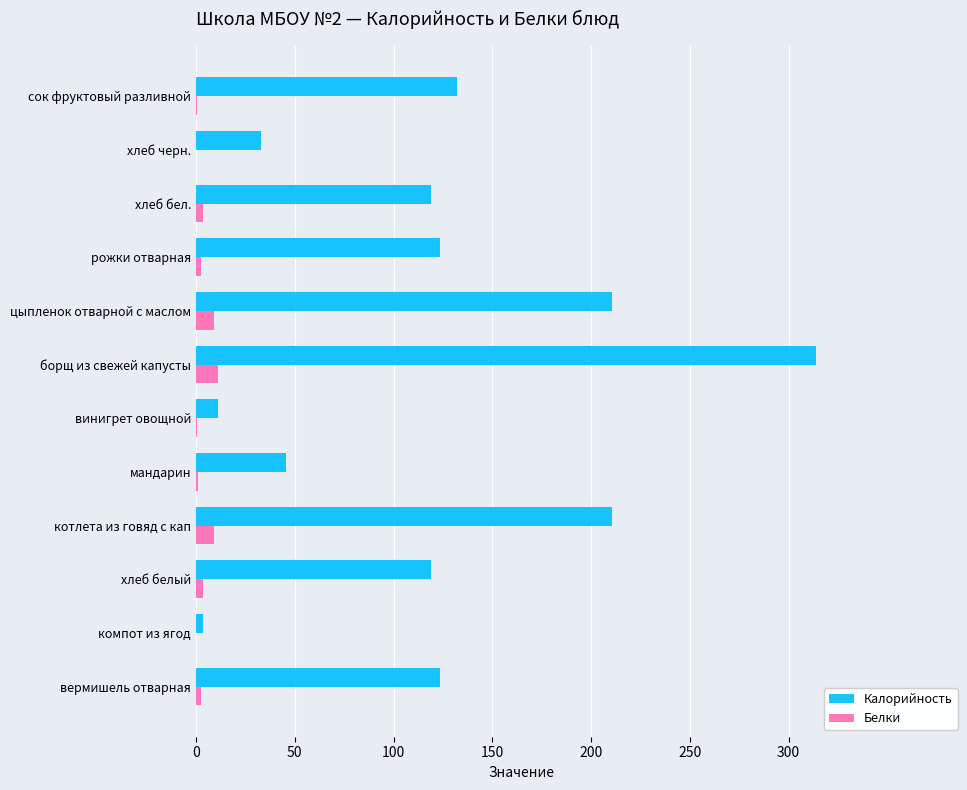

How many distinct data groups are displayed?

2